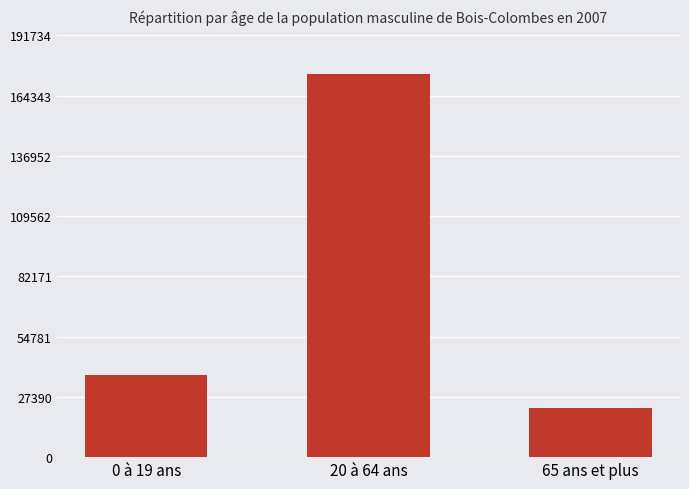

Reading left to right, transcribe all the data shown in this chart.

37396332544000	174303796330496	22531398828033